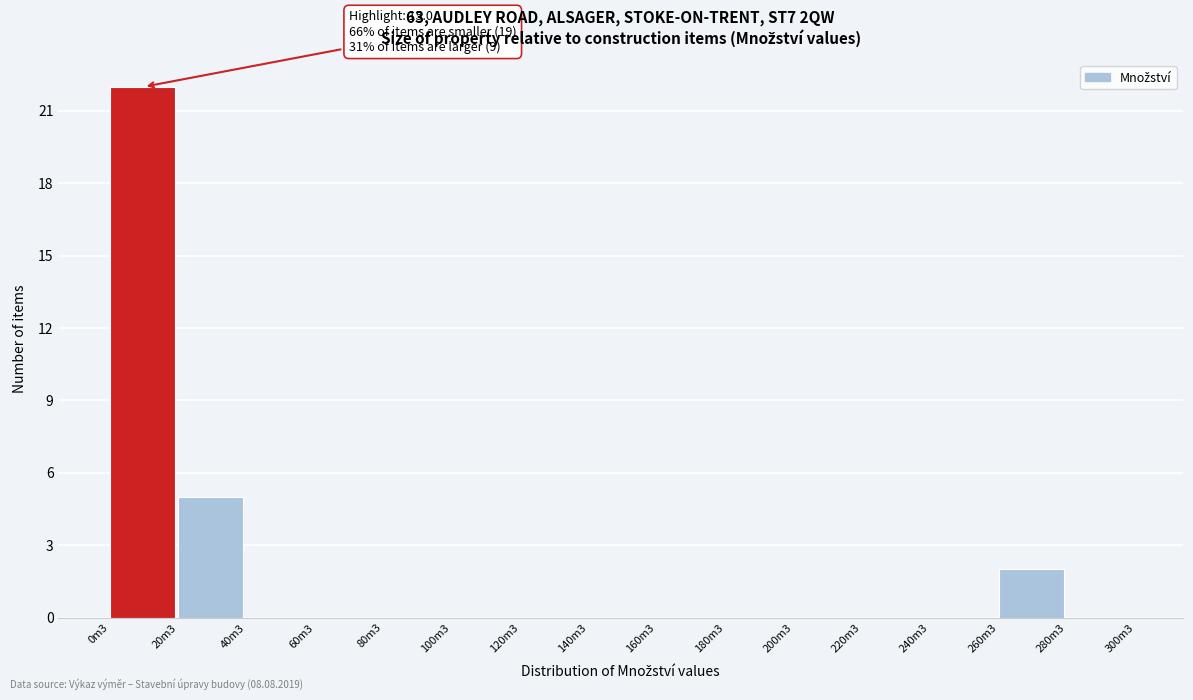

Reading left to right, extract all data points from this chart.

0m3=22	20m3=5	40m3=0	60m3=0	80m3=0	100m3=0	120m3=0	140m3=0	160m3=0	180m3=0	200m3=0	220m3=0	240m3=0	260m3=2	280m3=0